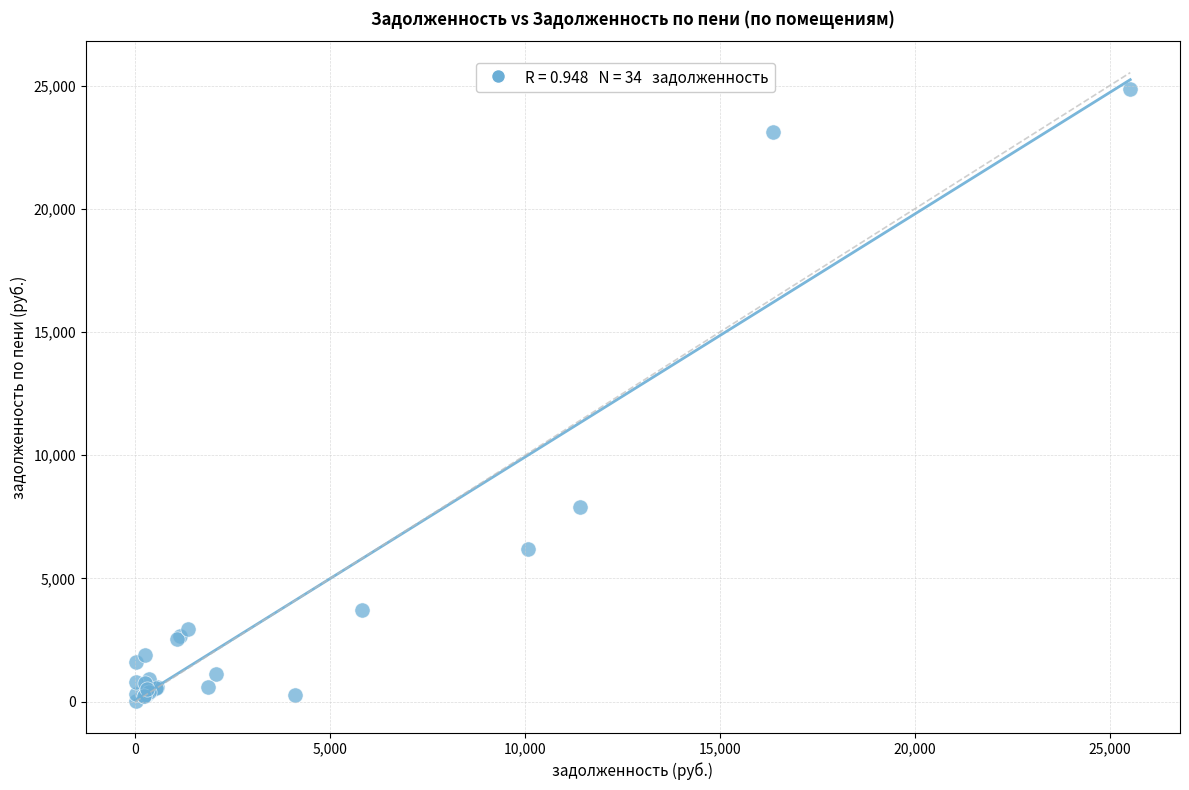

What Y value in the scatter plot is closest to 12441?

7908.4